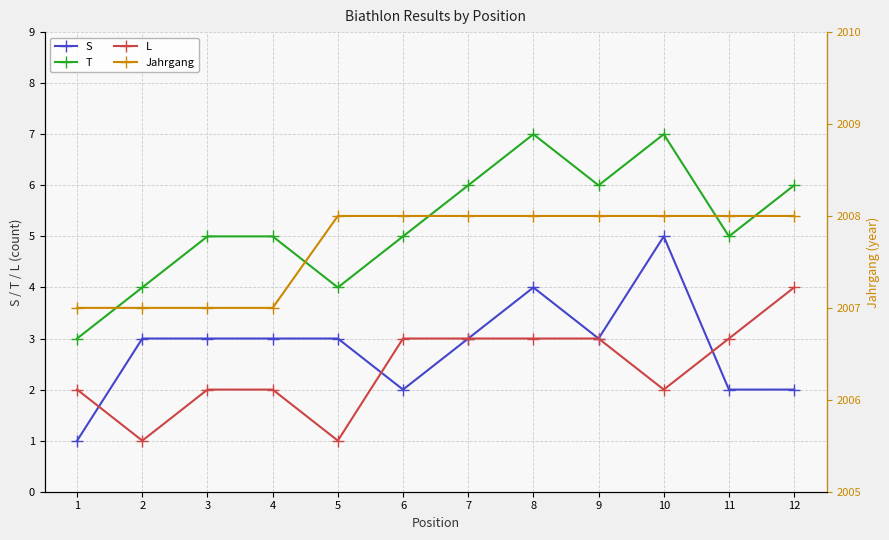

How many times do S and L cross each other?

3